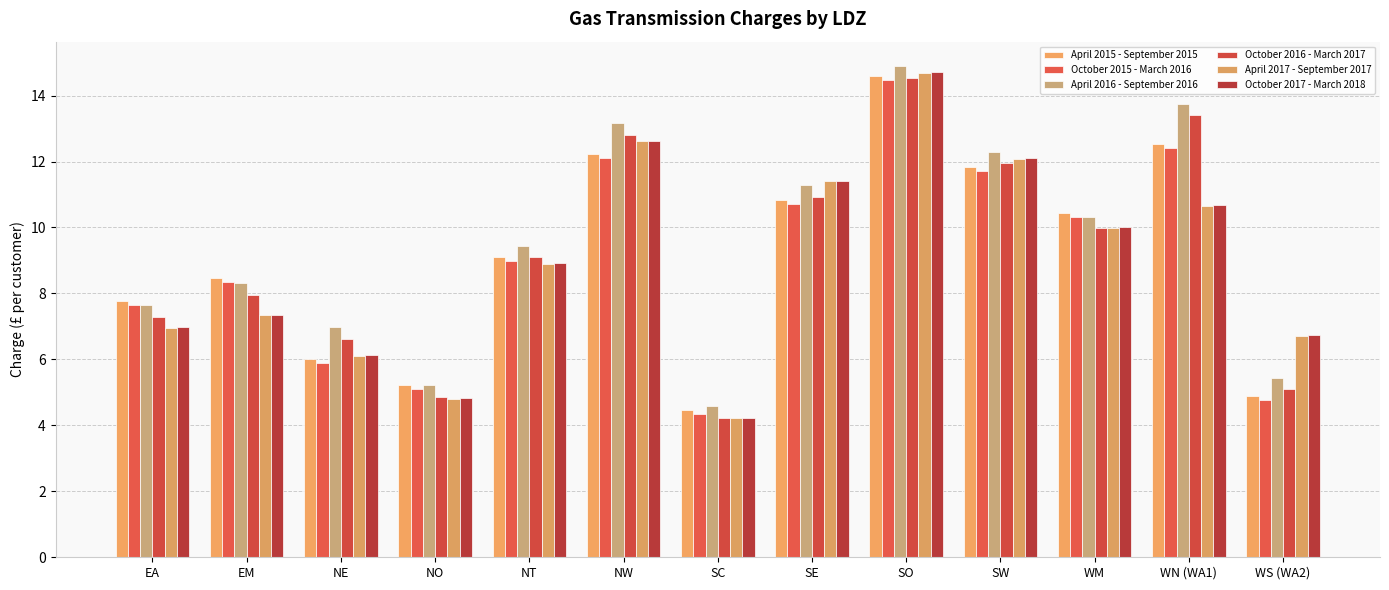

Is it true that October 2015 - March 2016 equals 6.4 at SC?

False